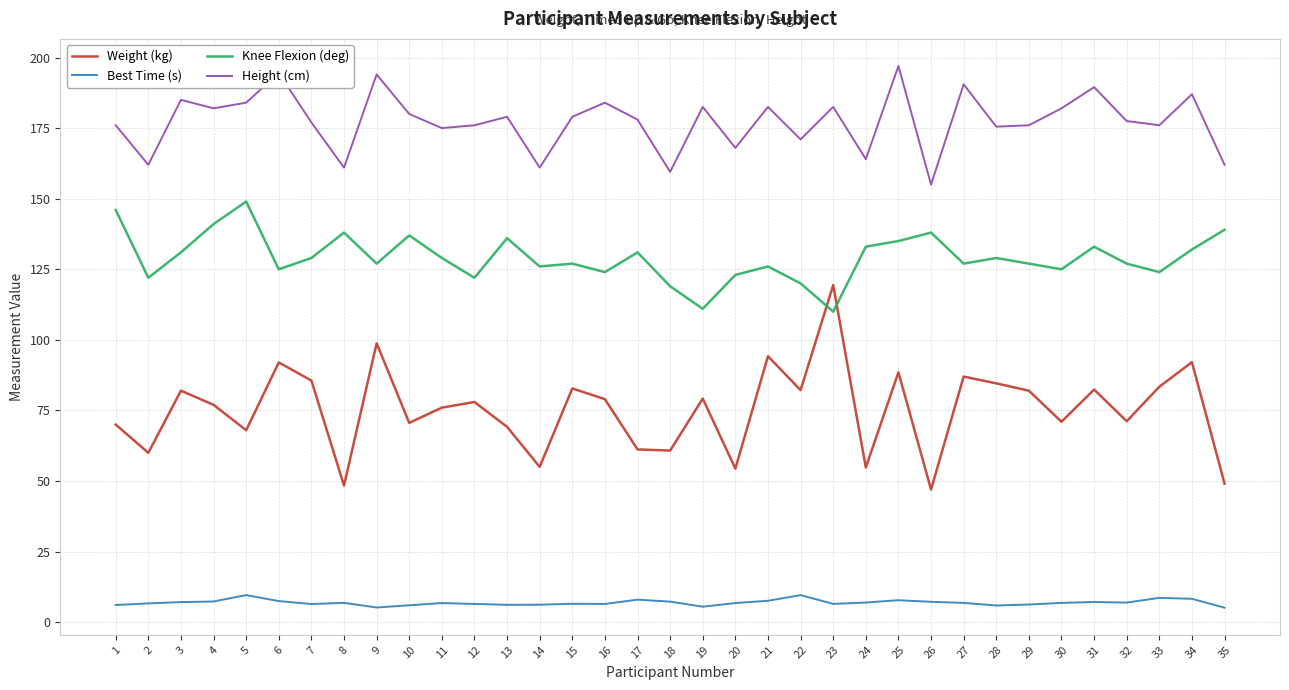

The value of Weight (kg) at 32 is 38.5. True or false?

False